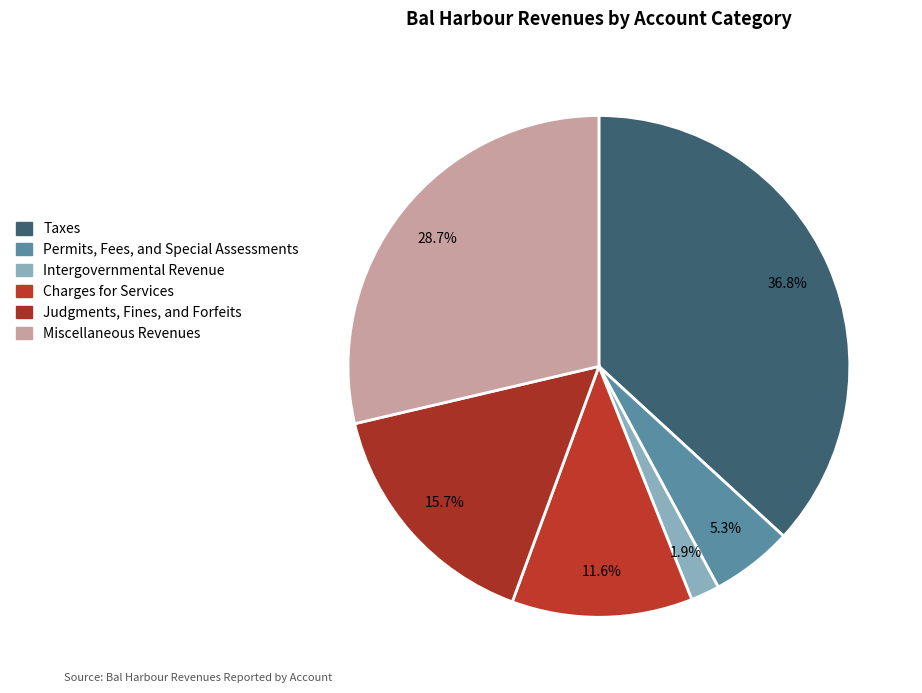

What is the change in value from Permits, Fees, and Special Assessments to Miscellaneous Revenues?

+5229041